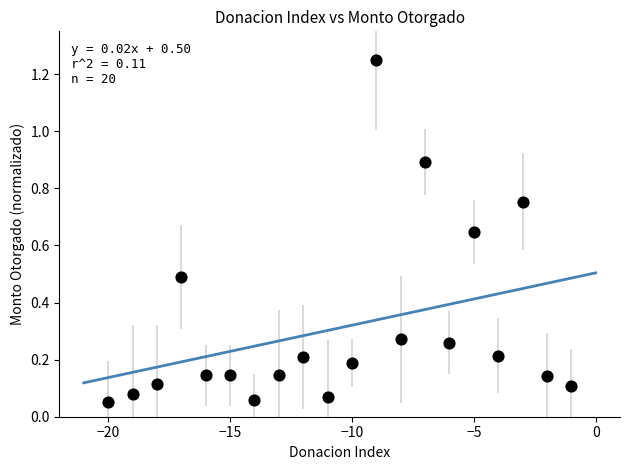

What is the range of X values (max minus min)?

19.0